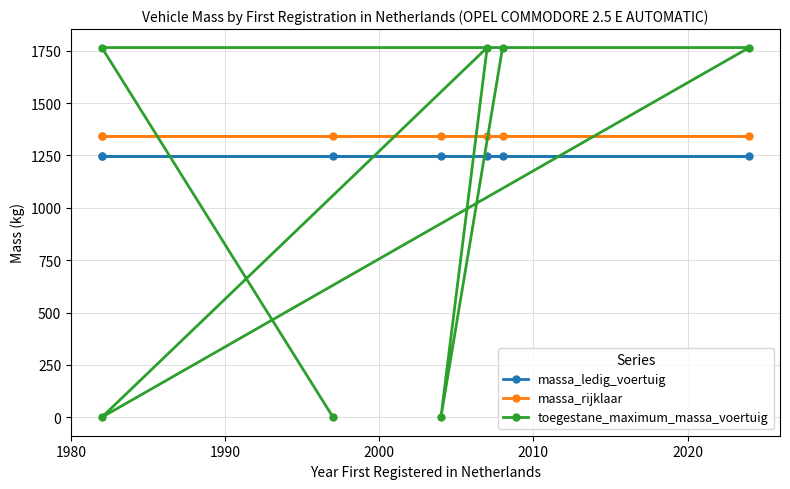

True or false: massa_rijklaar has a value of 1345 at 2010.

True